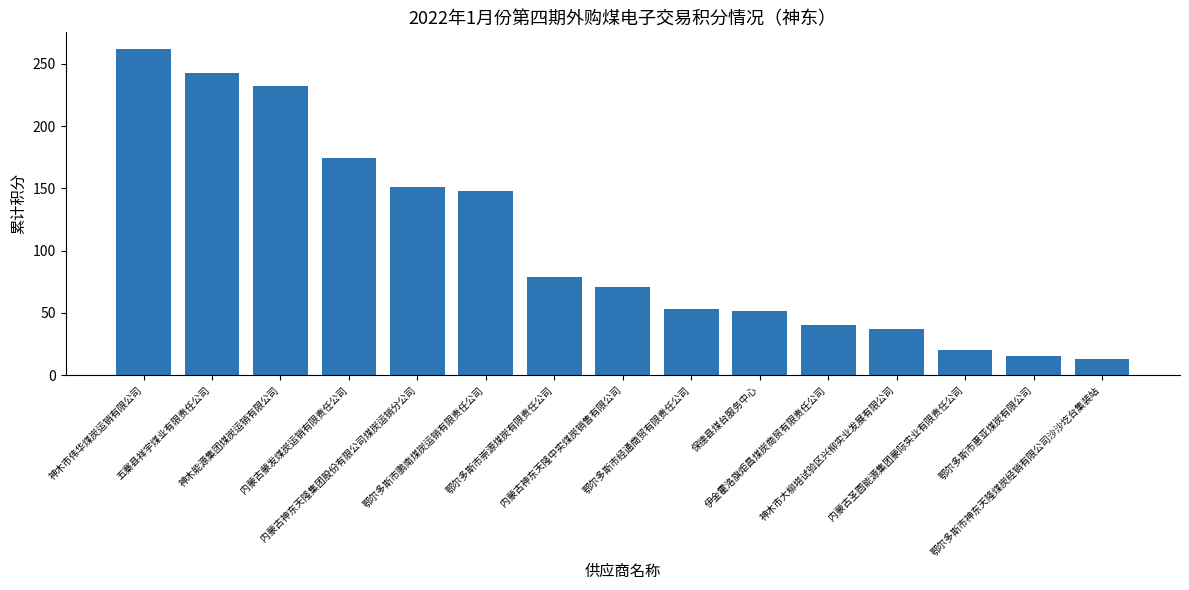

What position from the left is 神木市大柳塔试验区兴柳实业发展有限公司?

12